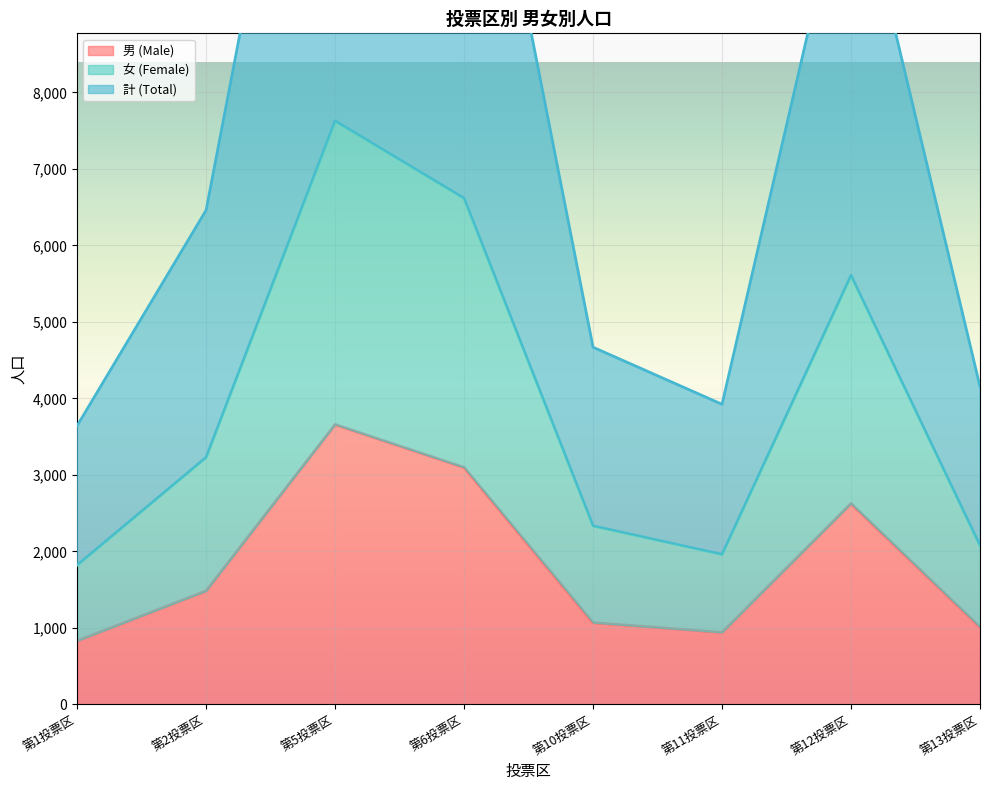

Is it true that 女 (Female) equals 5072 at 第5投票区?

False